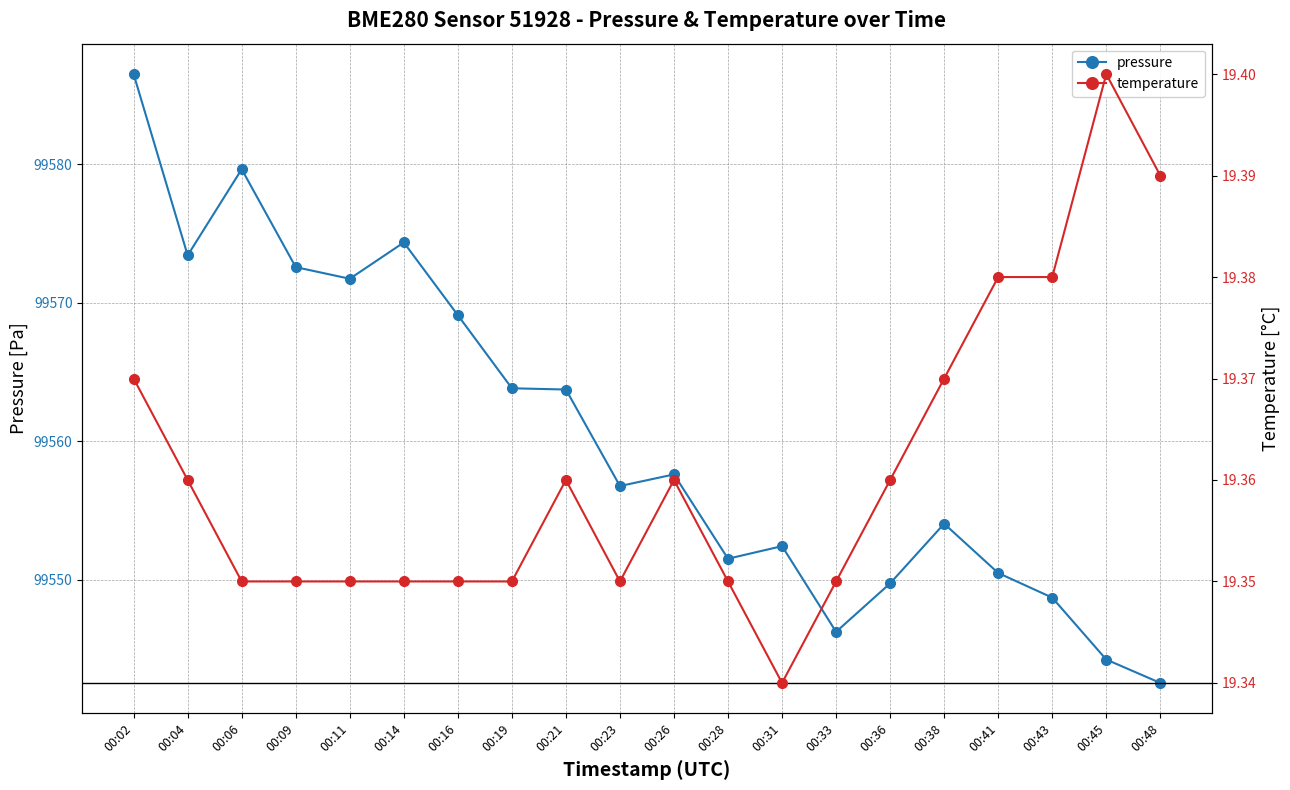

Which has a higher value, 00:11 or 00:23?

00:11